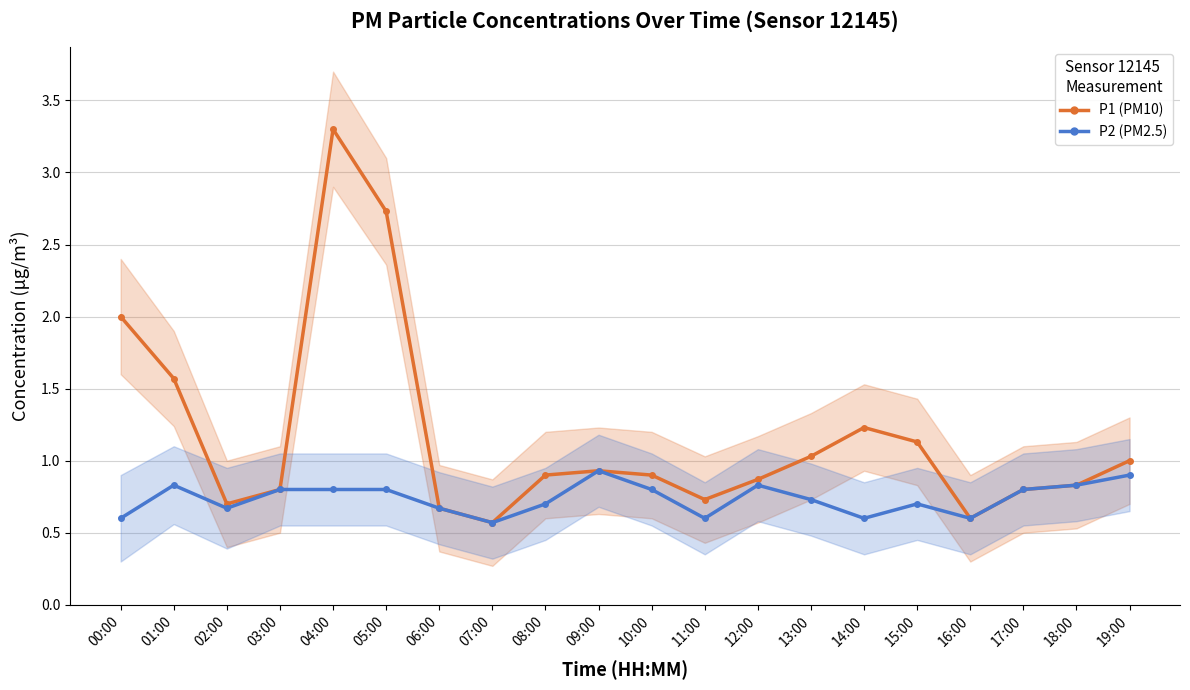

Rank the categories by P2 value from highest to lowest.

09:00, 19:00, 01:00, 12:00, 18:00, 03:00, 04:00, 05:00, 10:00, 17:00, 13:00, 08:00, 15:00, 02:00, 06:00, 00:00, 11:00, 14:00, 16:00, 07:00